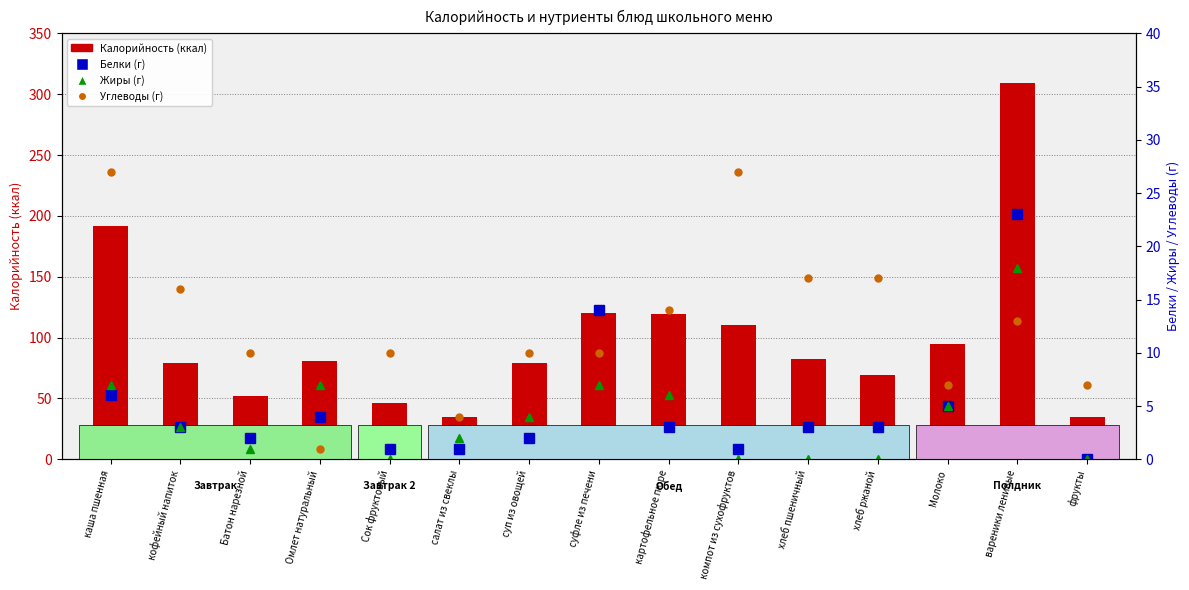

Read the Калорийность value at хлеб ржаной, to the nearest 50.

50